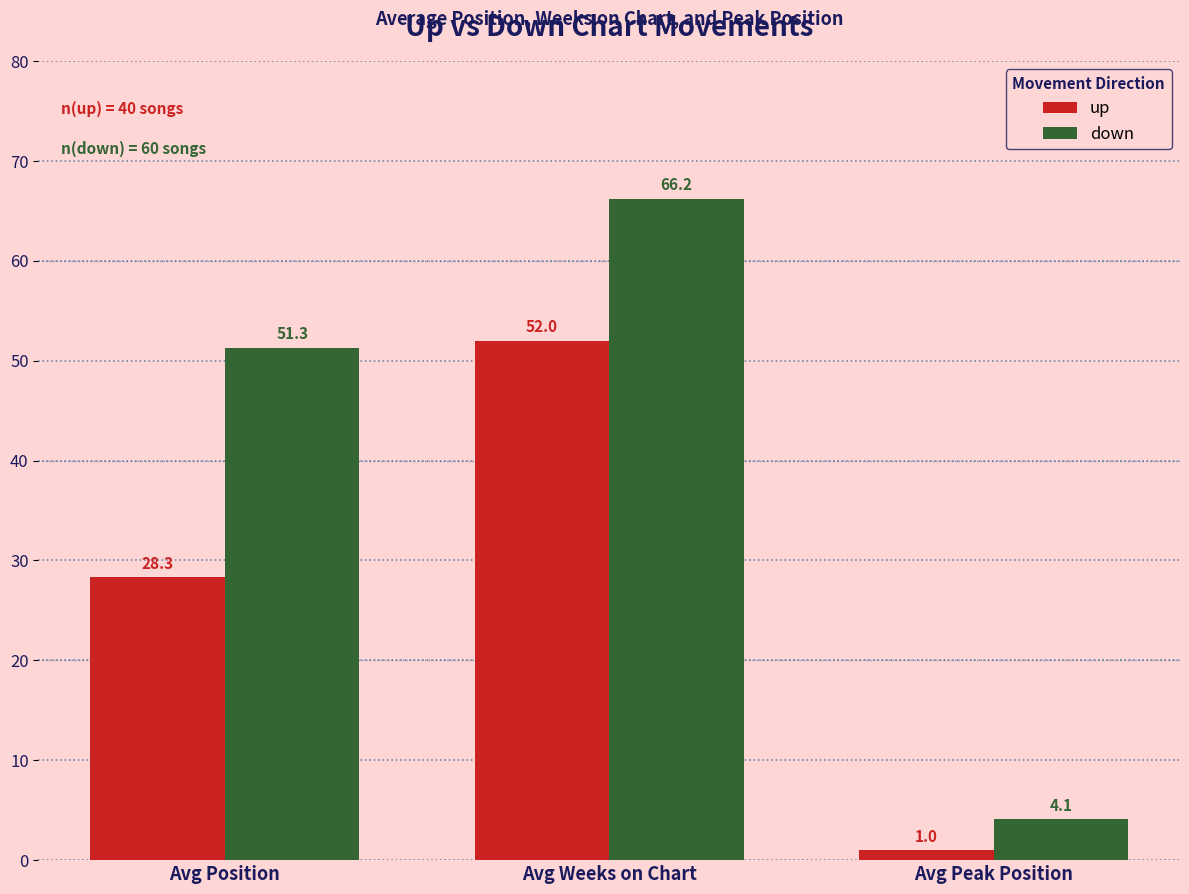

How many values in the down series exceed 51?

2